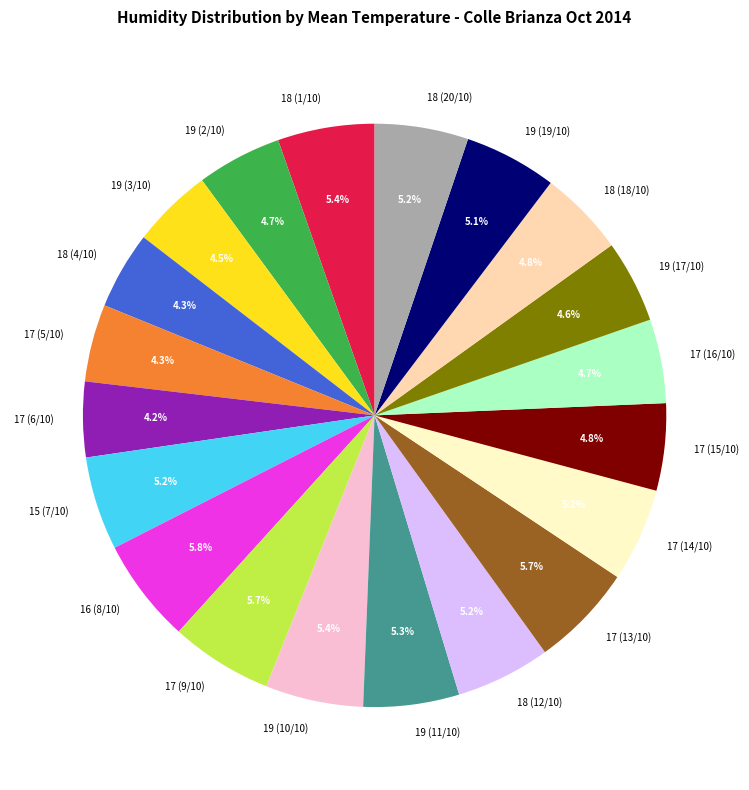

To the nearest percent, what is the difference between the largest and smallest slice percentages?

2%